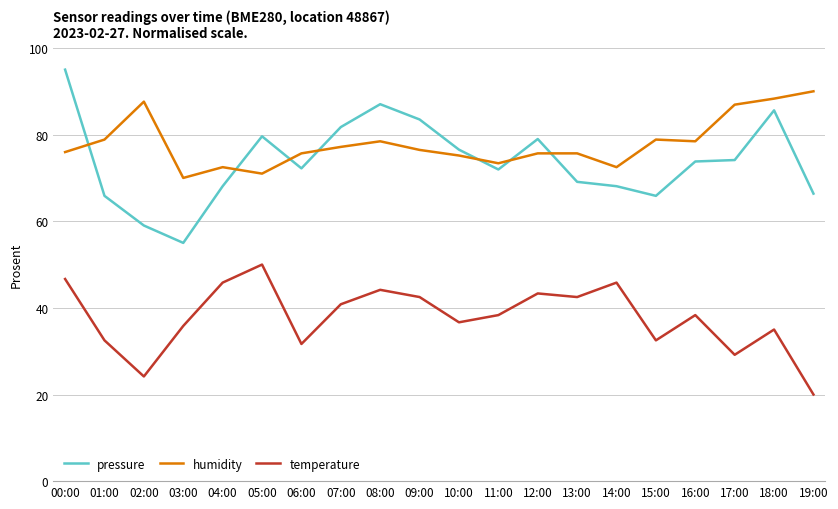

Which series has the largest total across all categories?

humidity